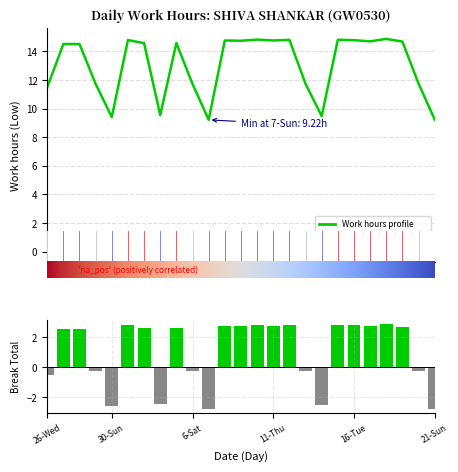

What is the smallest value displayed?

9.2